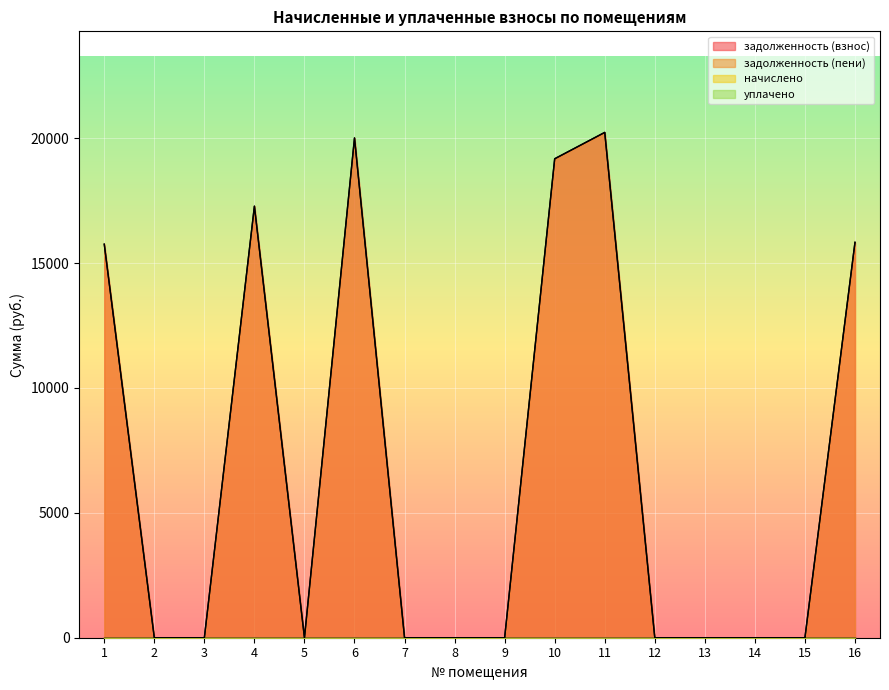

Which series changed the most between 11 and 16?

задолженность (взнос)